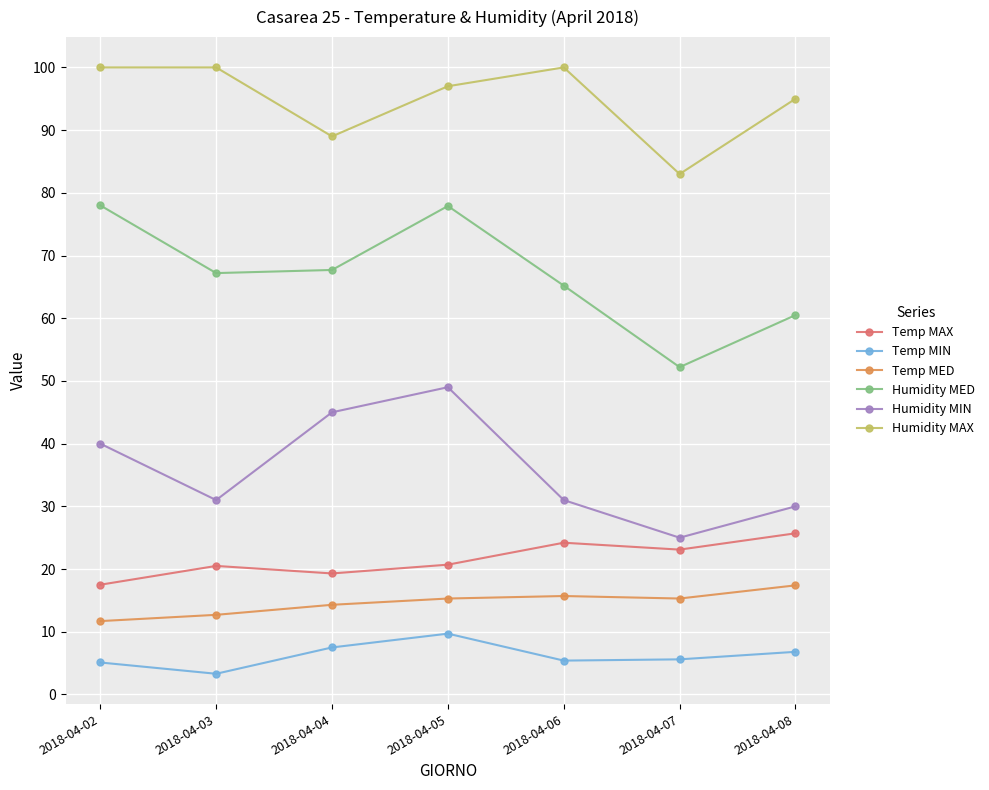

What is the value of the Temp MED point at the 3rd from the left?

14.3